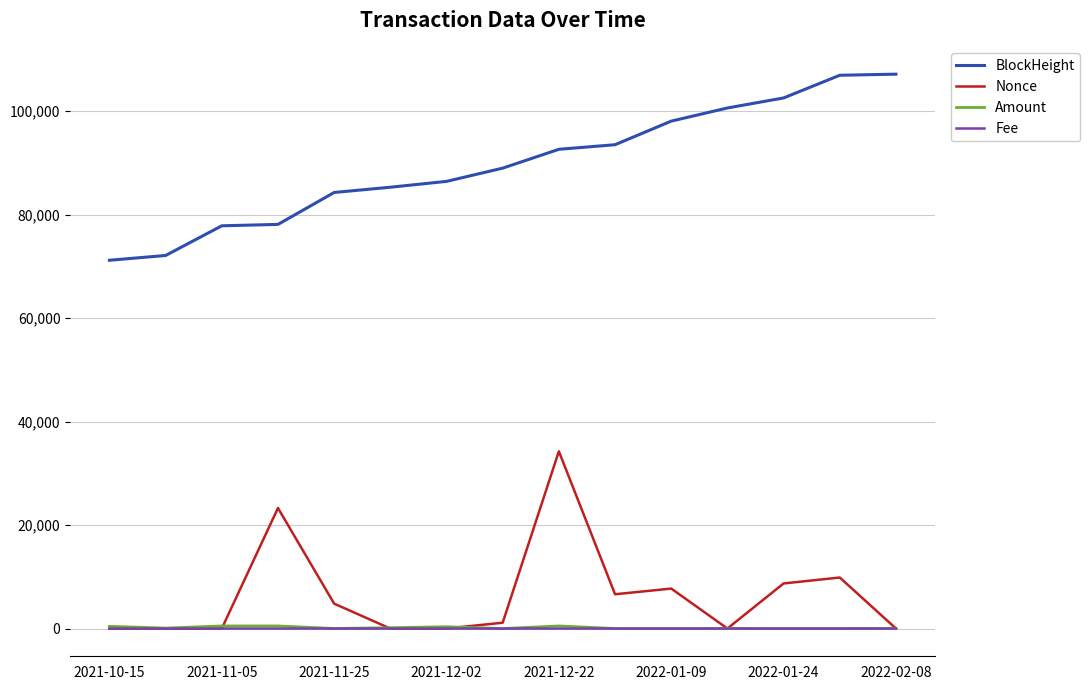

What is the maximum value shown in the chart?

107135.0